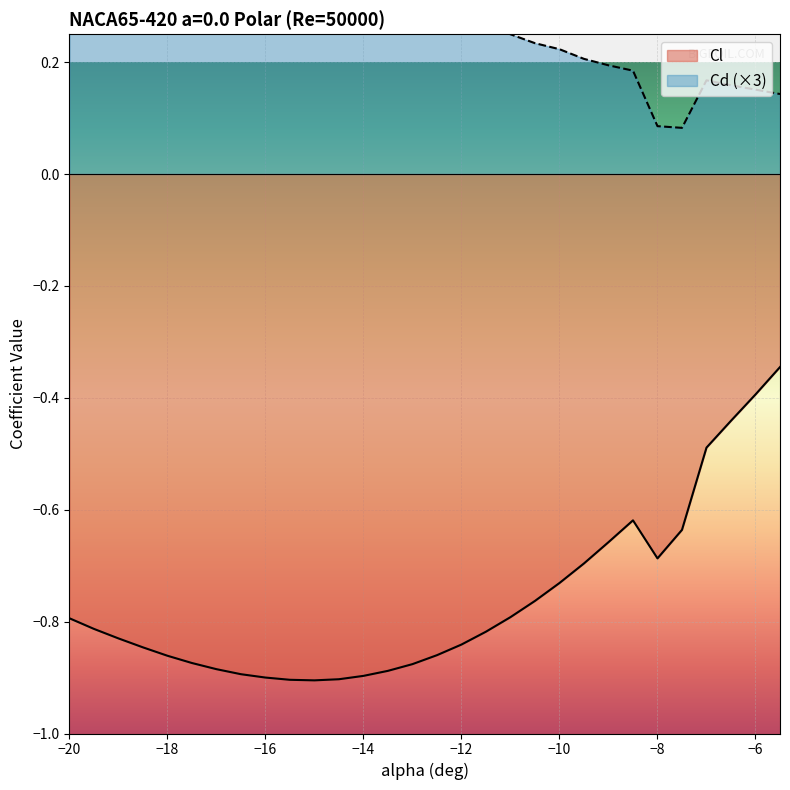

Is it true that Cd equals 1.3 at -19.5?

False